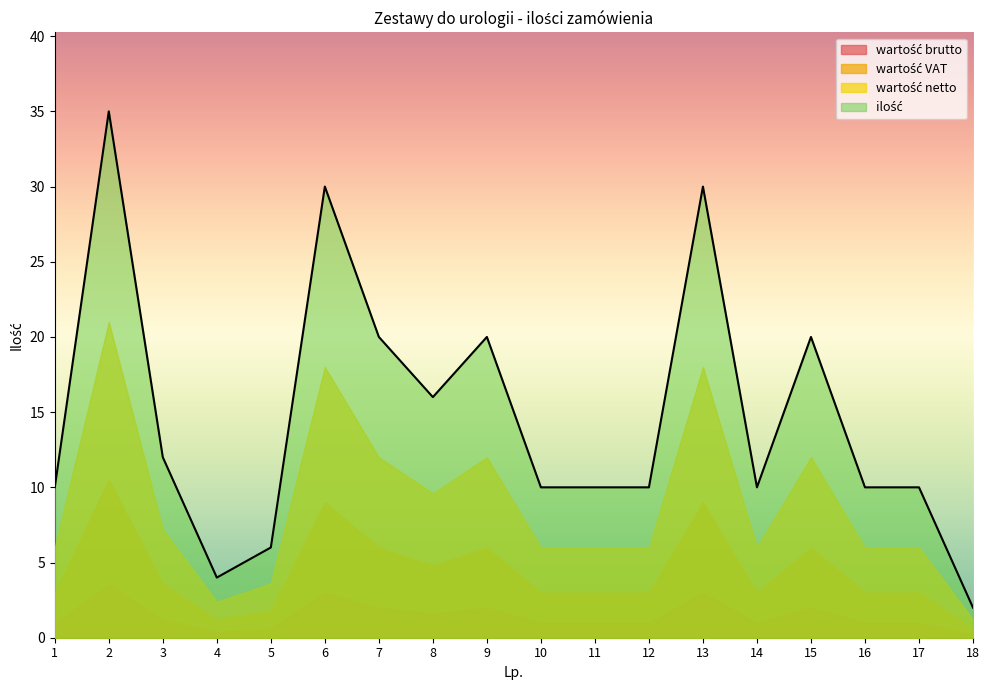

Which series has the largest range (max minus min)?

ilość